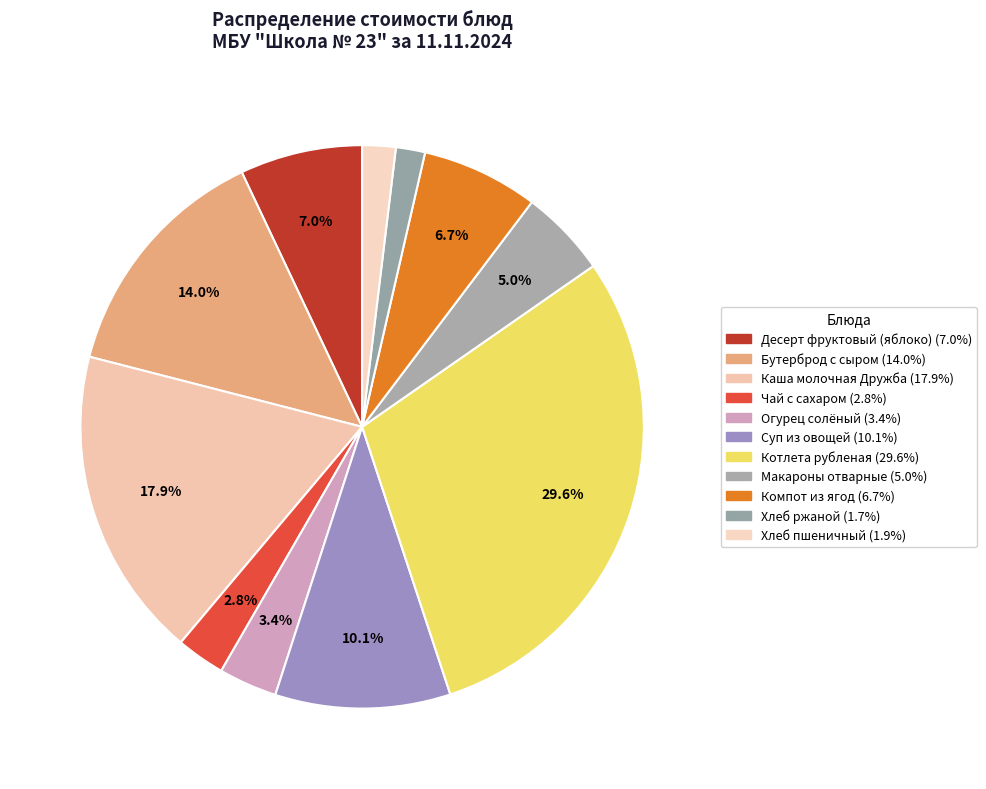

Which has a higher value, Десерт фруктовый (яблоко) or Суп из овощей?

Суп из овощей